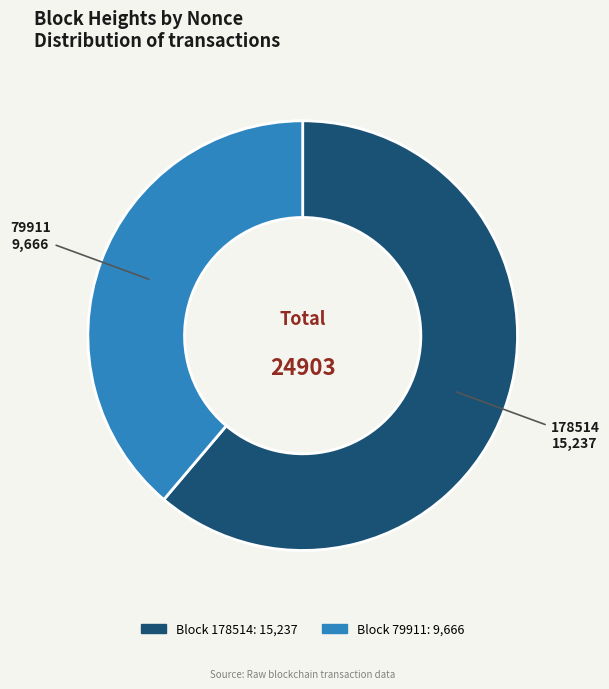

Is the sum of 178514 and 79911 greater than half?

Yes